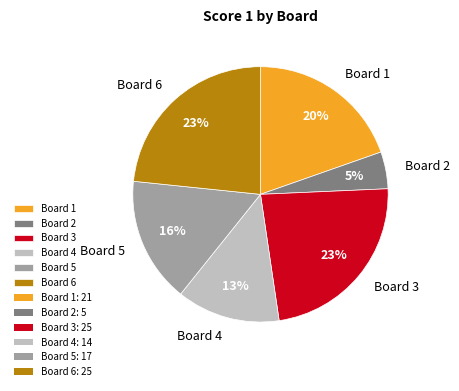

How many slices are in this pie chart?

6